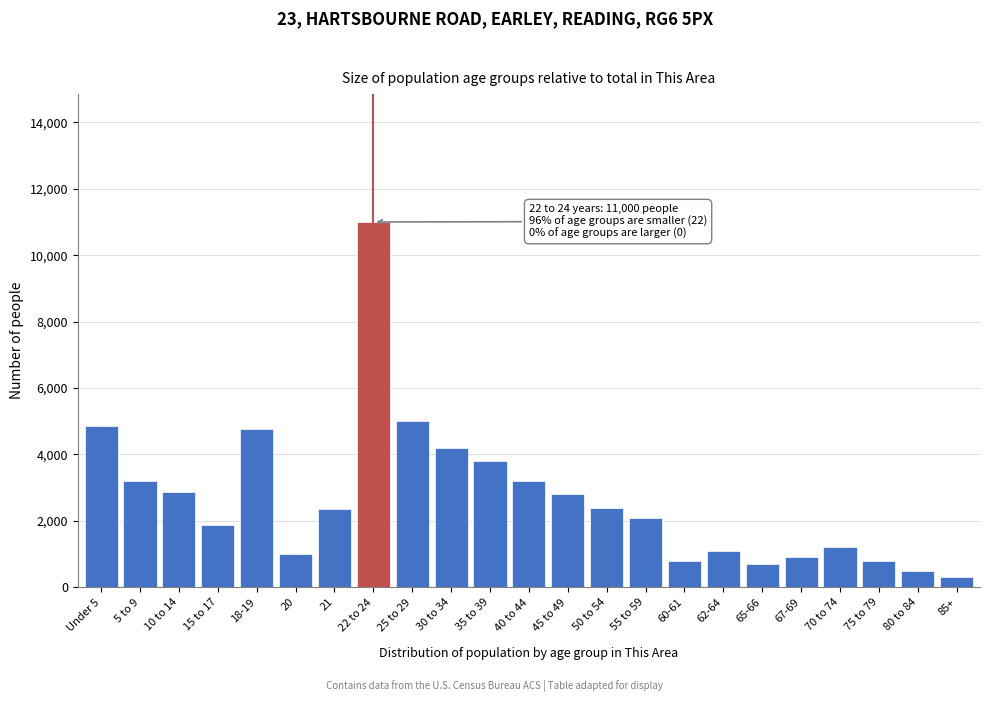

What is the difference between the maximum and second lowest values?

10500